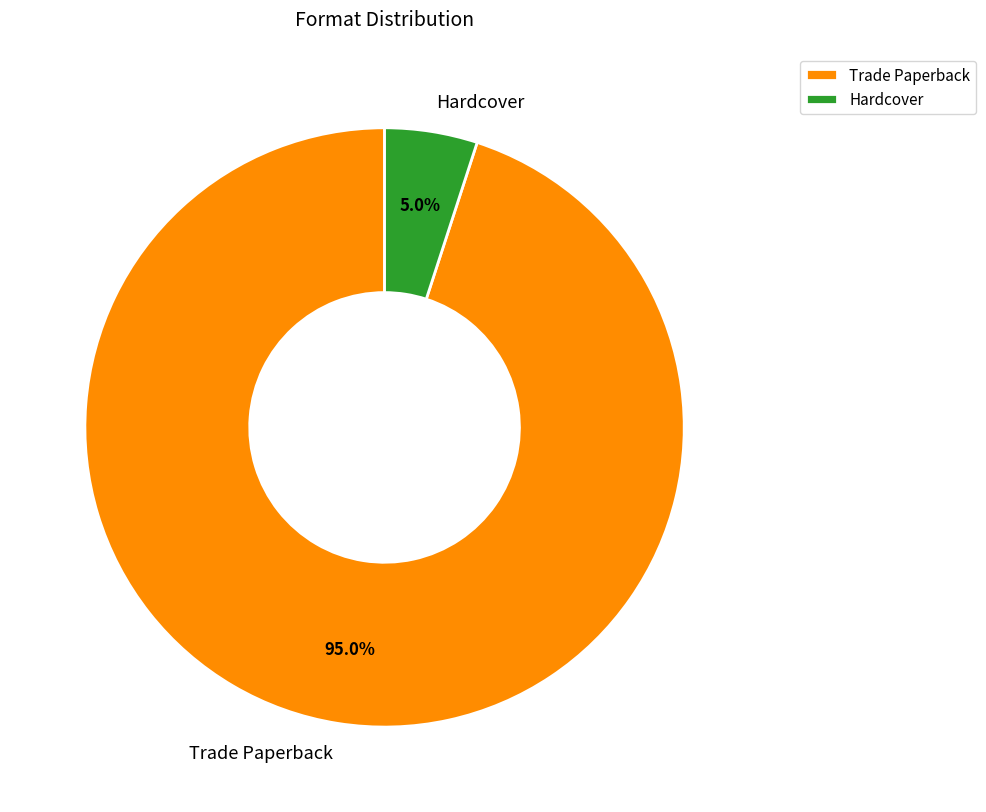

Is there any slice that represents more than half of the pie?

Yes